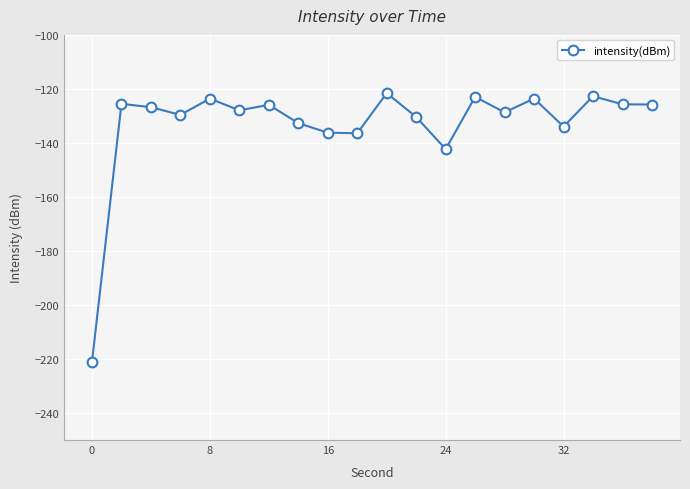

What is the value of the 20th point from the left?

-125.8